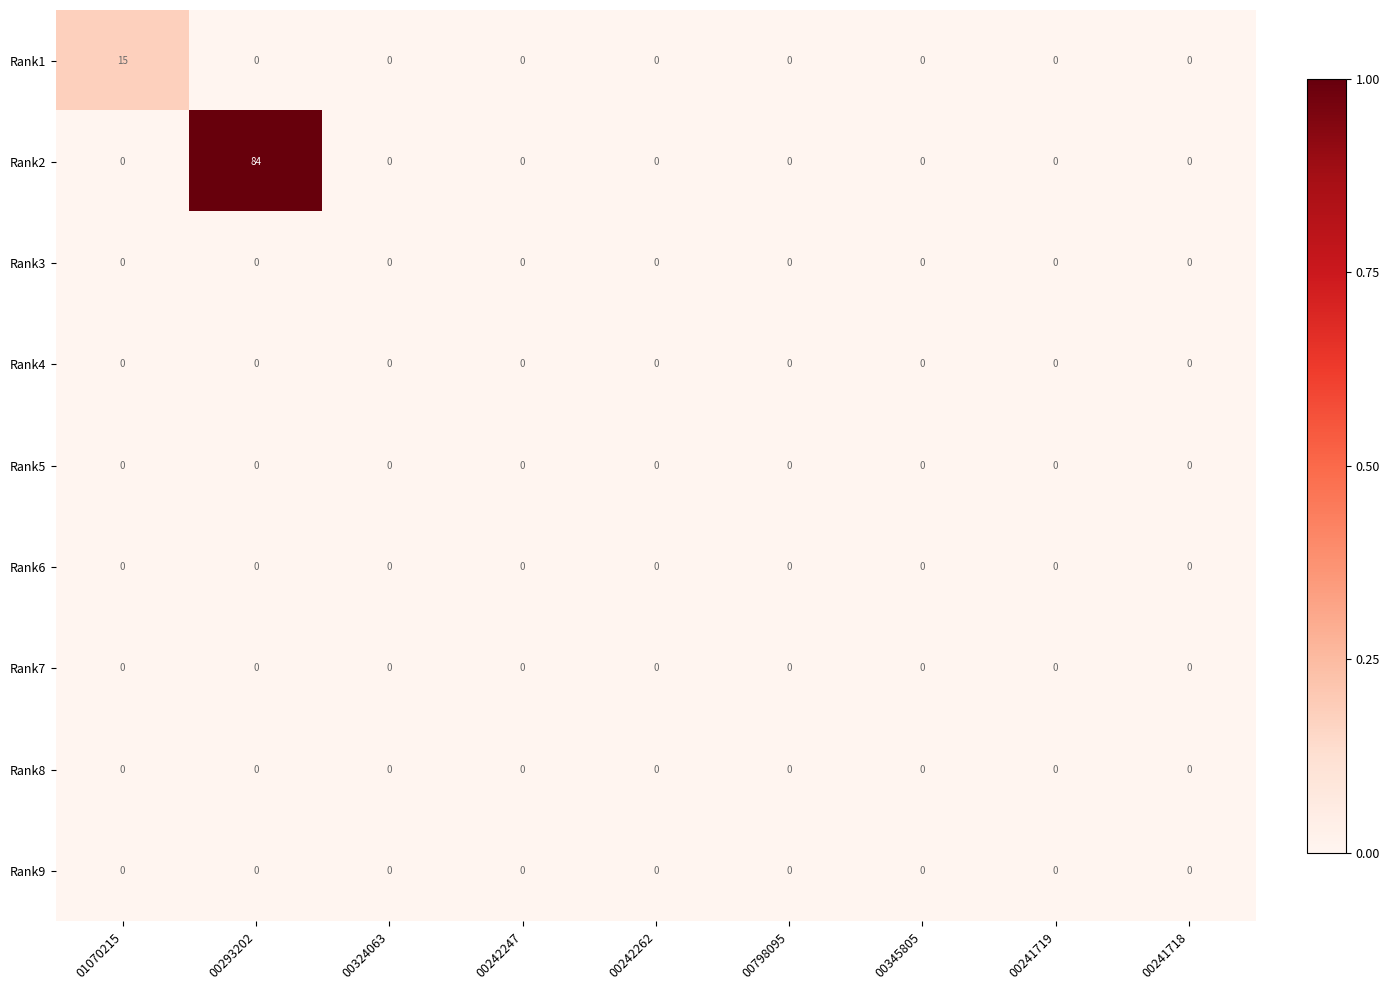

Which series has the largest total across all categories?

Rank2